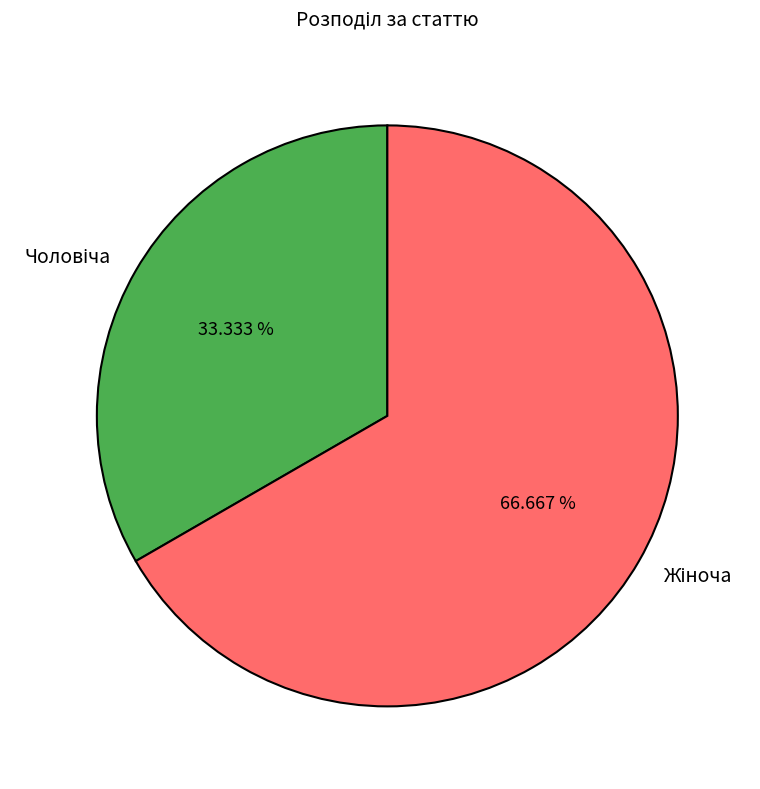

How many slices are in this pie chart?

2